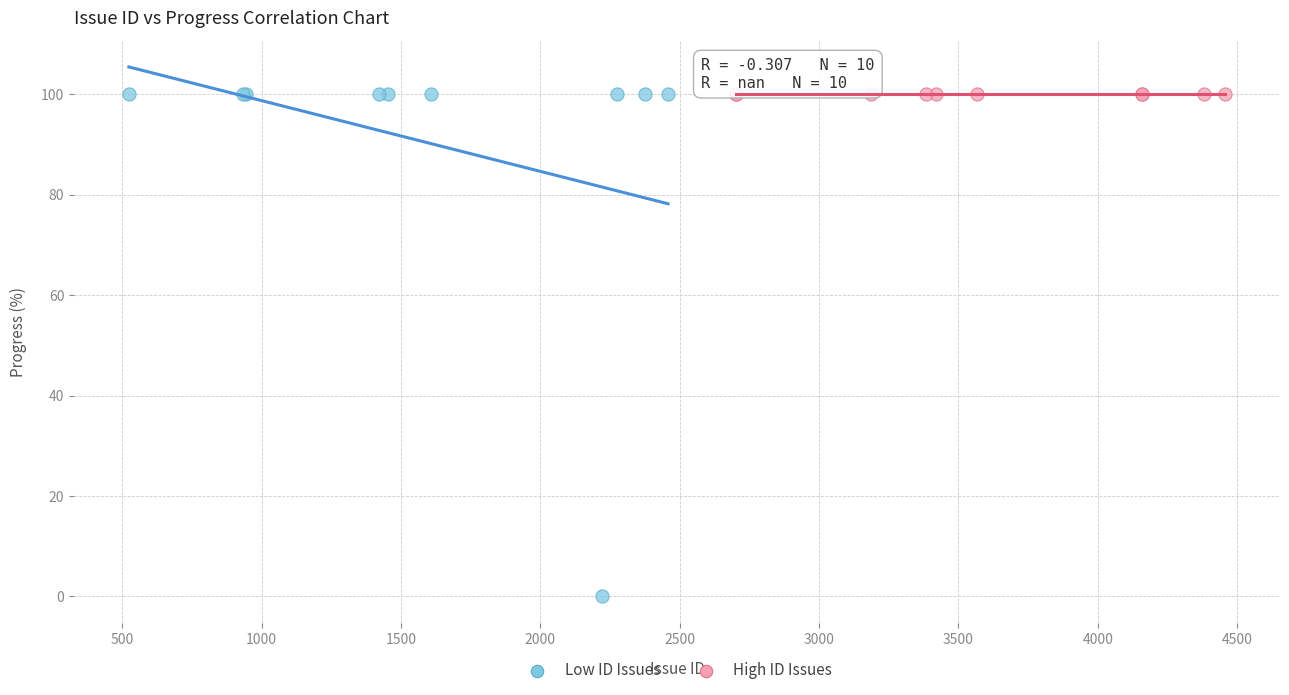

Which series contains the lowest Y value?

Low ID Issues